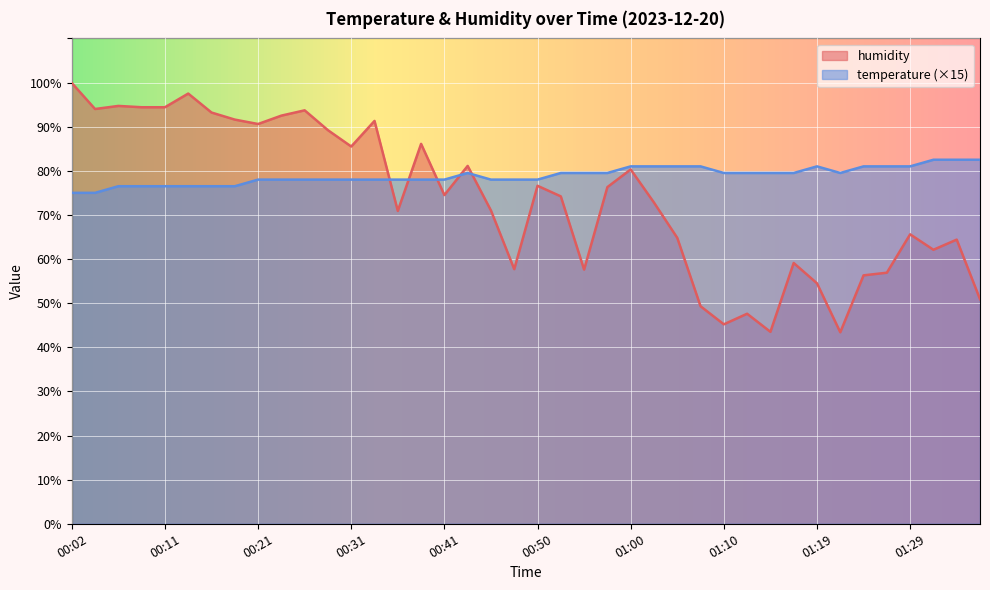

Rank the series at 01:29 from highest to lowest value.

temperature (×15), humidity